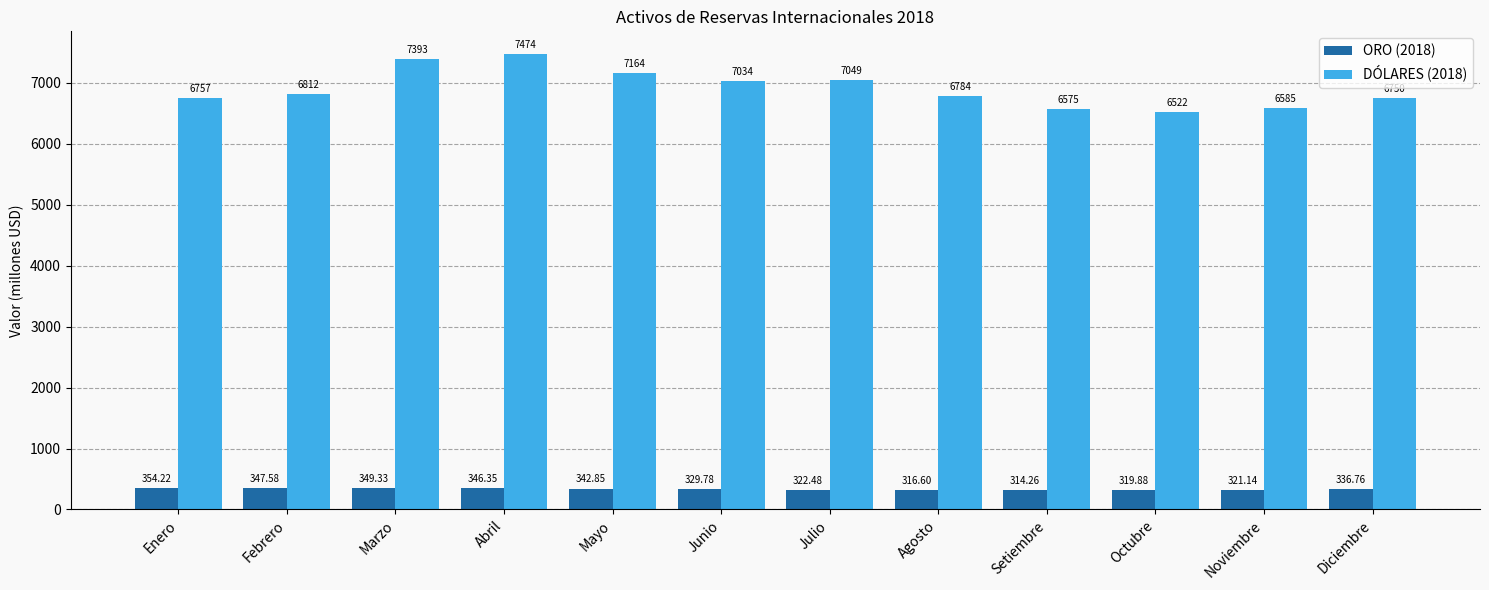

Rank the series by their average value, from lowest to highest.

ORO (2018), DÓLARES (2018)